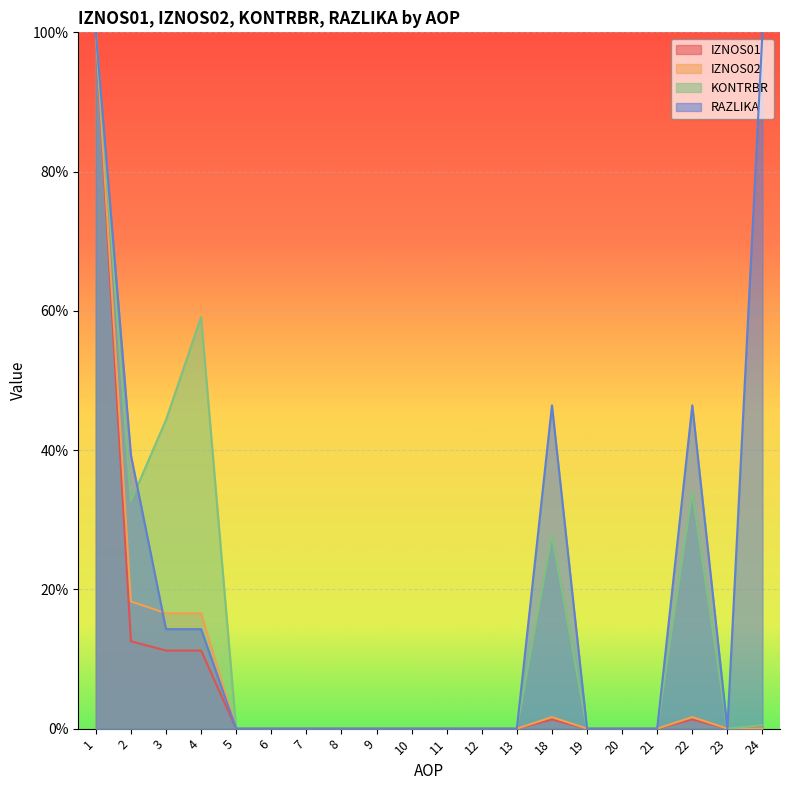

What are all the series names shown in the legend?

IZNOS01, IZNOS02, KONTRBR, RAZLIKA